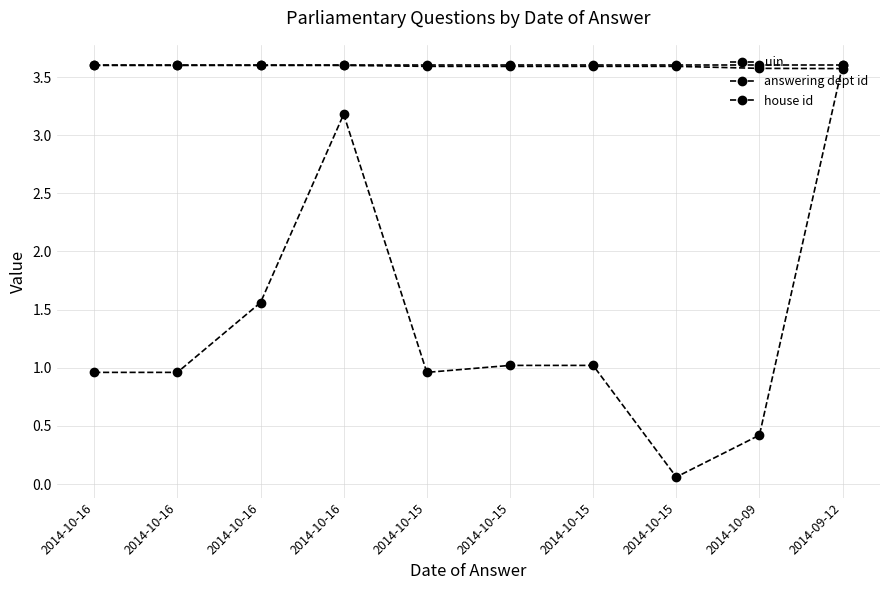

Does the chart have visible grid lines?

Yes